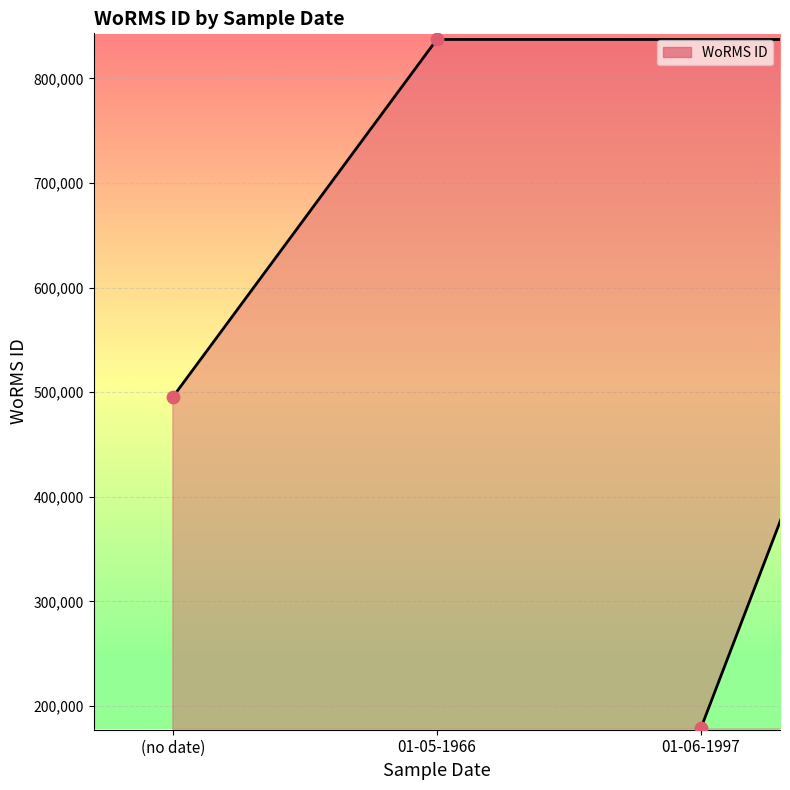

What is the change in value from 01-05-1966 to 01-06-1997?

-658618